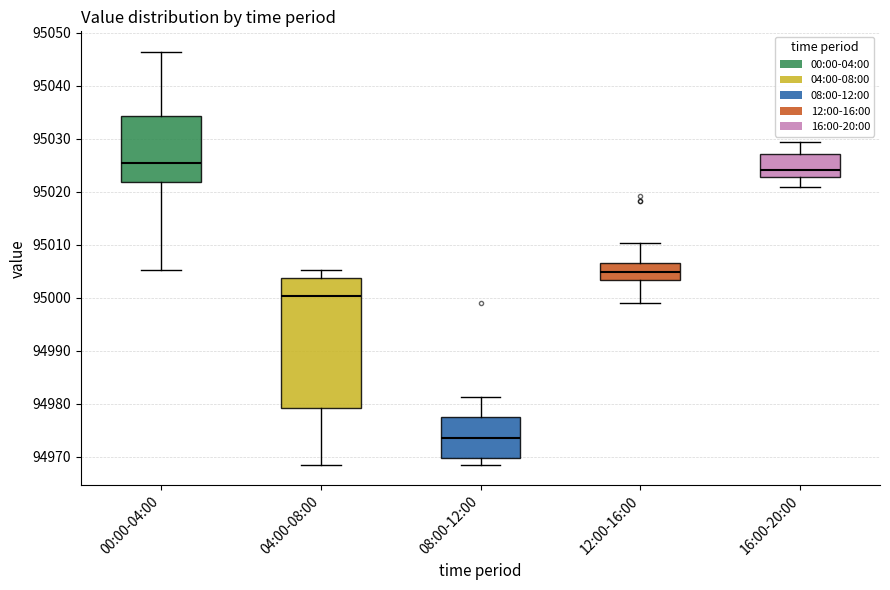

Reading left to right, transcribe this box plot: for each box, give where its median line is, the range the box spans, and where its two whiskers end, as read against the y-axis. The values are not printed on the chart, so give them approximately, as read against the axis.

00:00-04:00: median 95025, box 95022 to 95034, whiskers 95005 to 95046
04:00-08:00: median 95000, box 94979 to 95004, whiskers 94969 to 95005
08:00-12:00: median 94974, box 94970 to 94978, whiskers 94969 to 94981
12:00-16:00: median 95005, box 95003 to 95006, whiskers 94999 to 95010
16:00-20:00: median 95024, box 95023 to 95027, whiskers 95021 to 95029